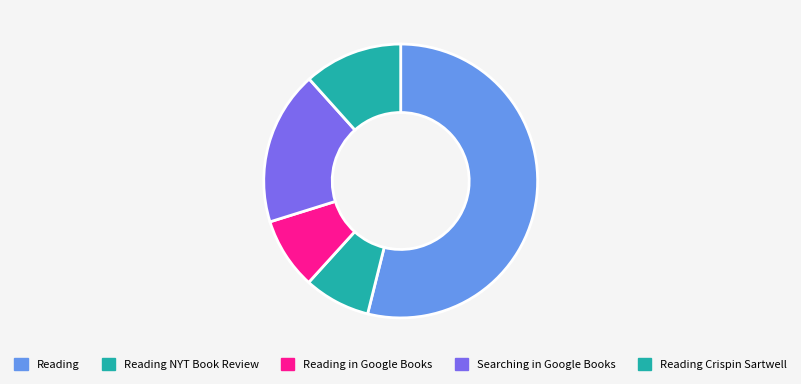

Rank the categories by value from lowest to highest.

Reading NYT Book Review, Reading in Google Books, Reading Crispin Sartwell, Searching in Google Books, Reading